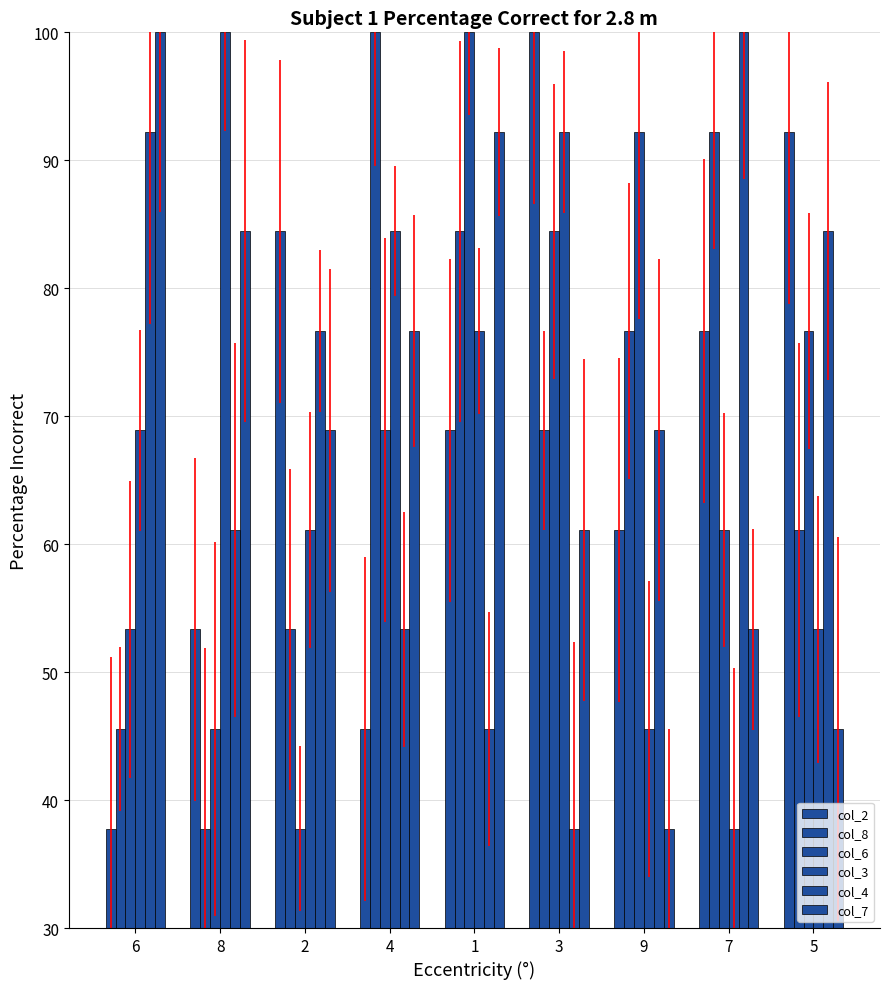

Which series has the largest total across all categories?

col_2